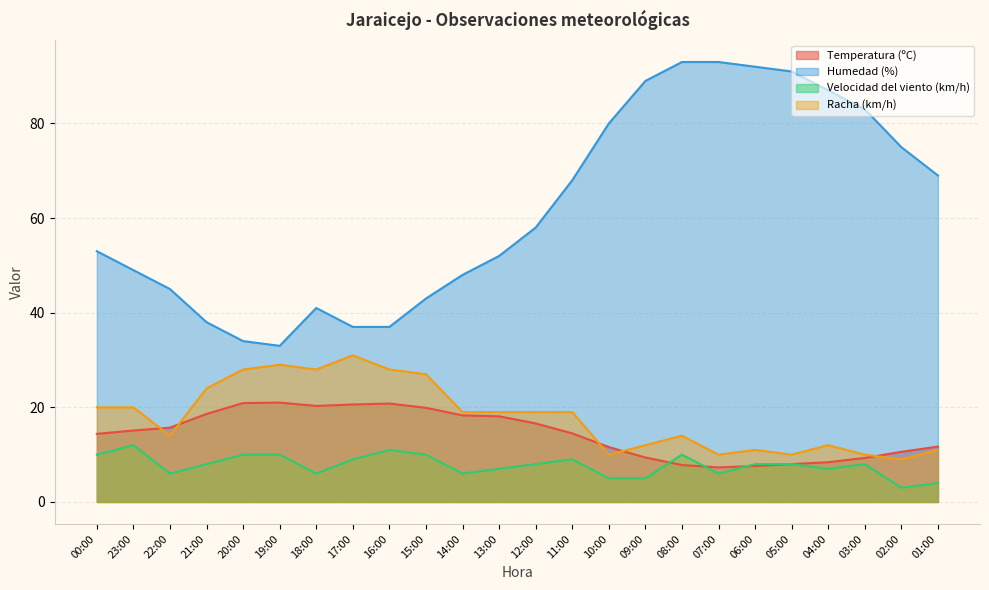

In Velocidad del viento (km/h), how many points are lower than both neighbors (excluding endpoints)?

6